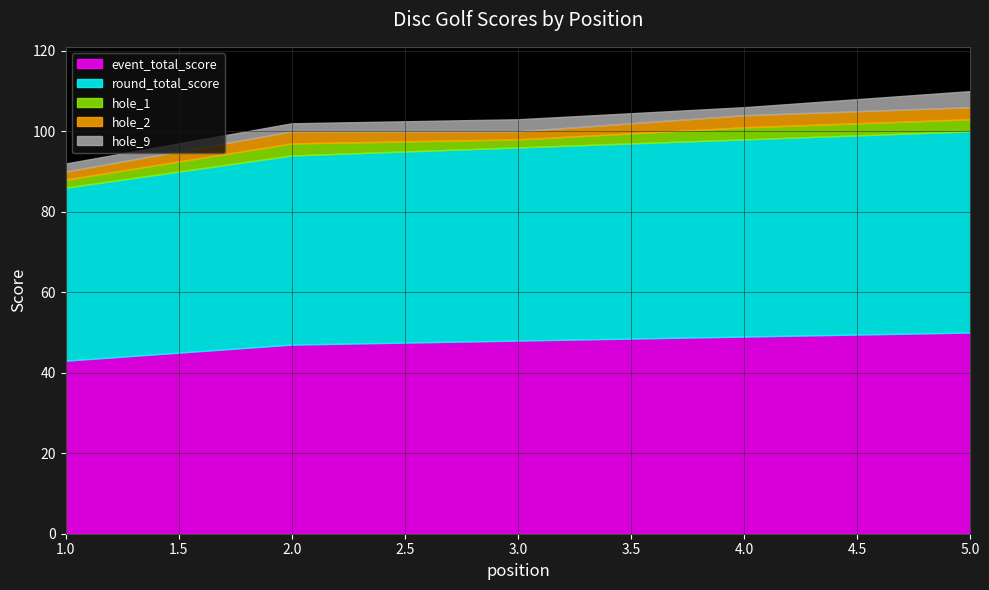

What is the difference between the maximum and second lowest values in the round_total_score series?

3